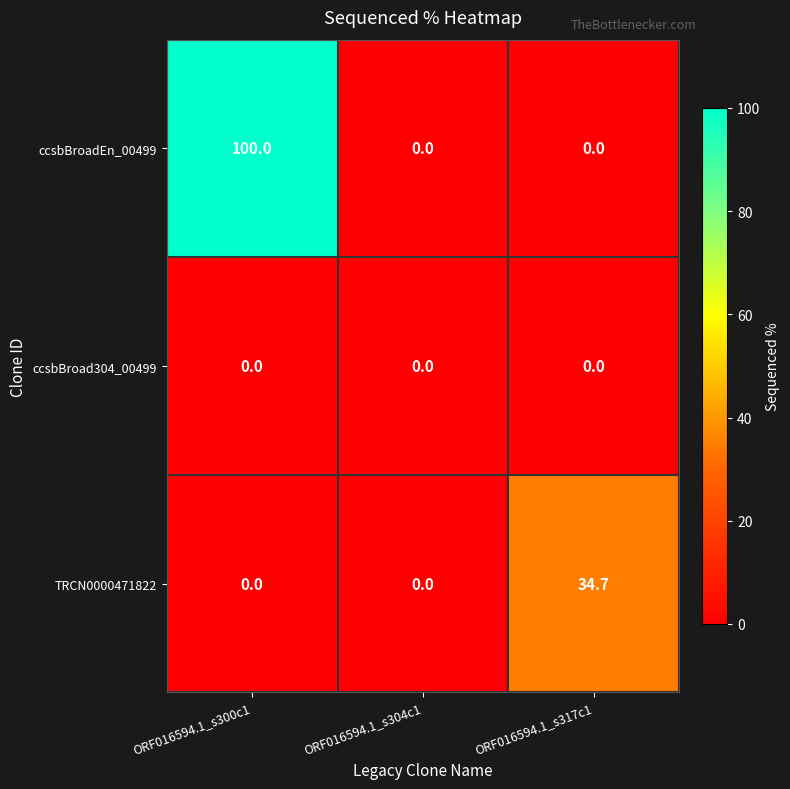

List the series in order of their peak value, highest first.

ccsbBroadEn_00499, TRCN0000471822, ccsbBroad304_00499